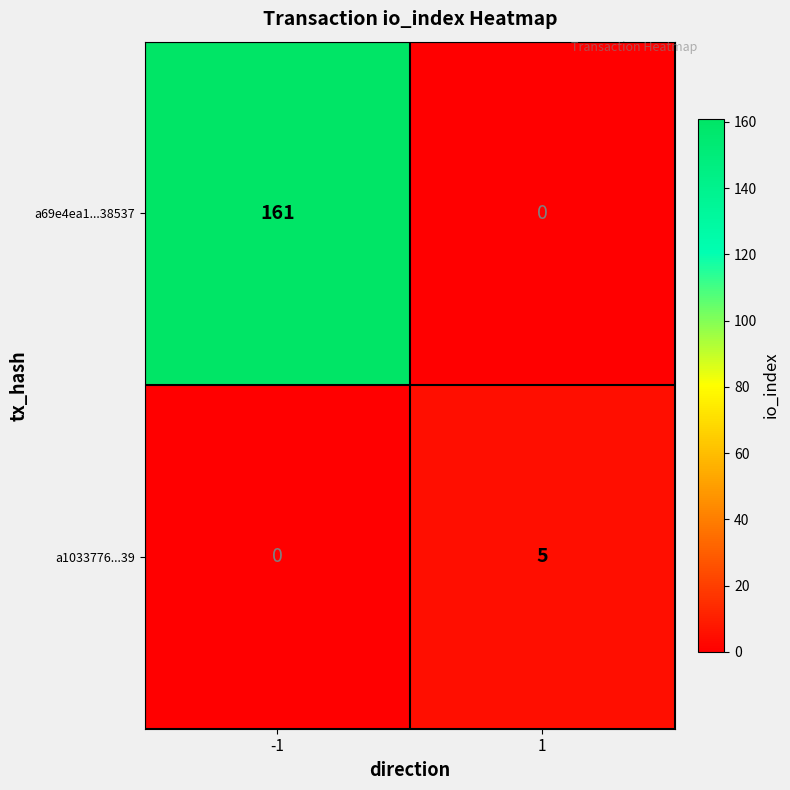

List the series in order of their peak value, lowest first.

a1033776...39, a69e4ea1...38537